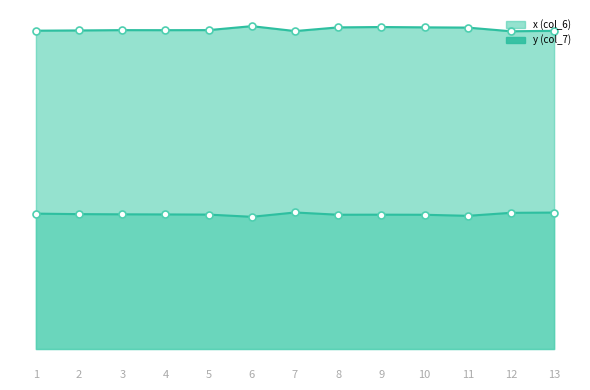

What is the difference between the maximum and minimum values in the y (col_7) markers series?

29822